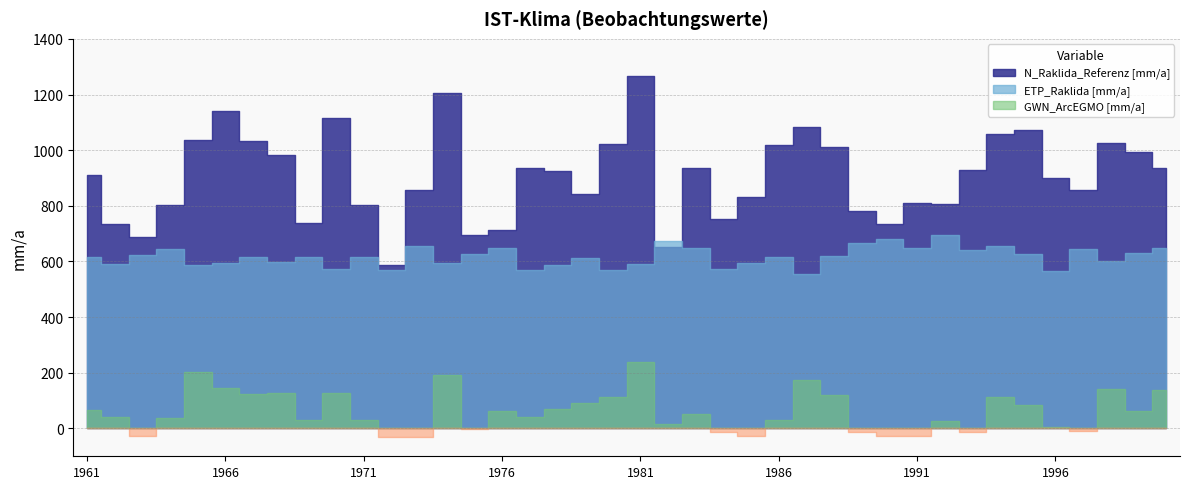

What is the sum of all GWN_ArcEGMO [mm/a] values?

2490.6